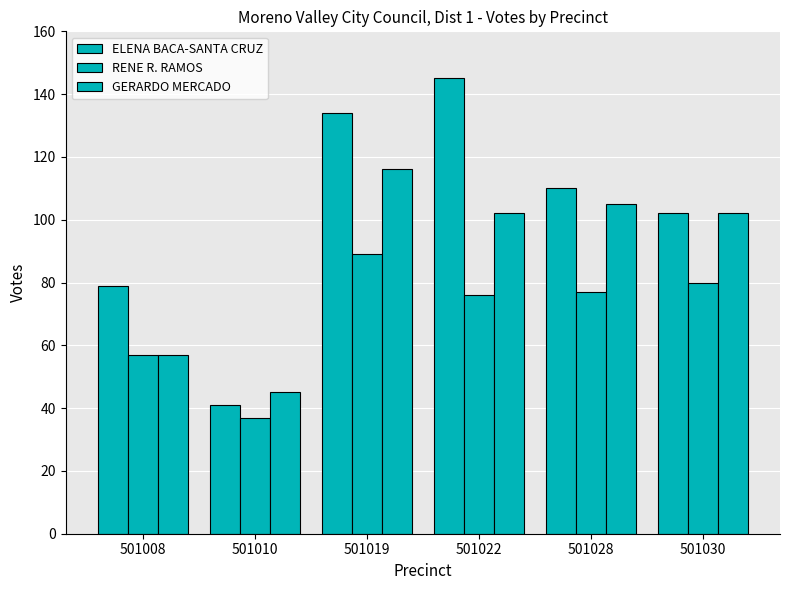

Where is ELENA BACA-SANTA CRUZ nearest to the value 93?

501030